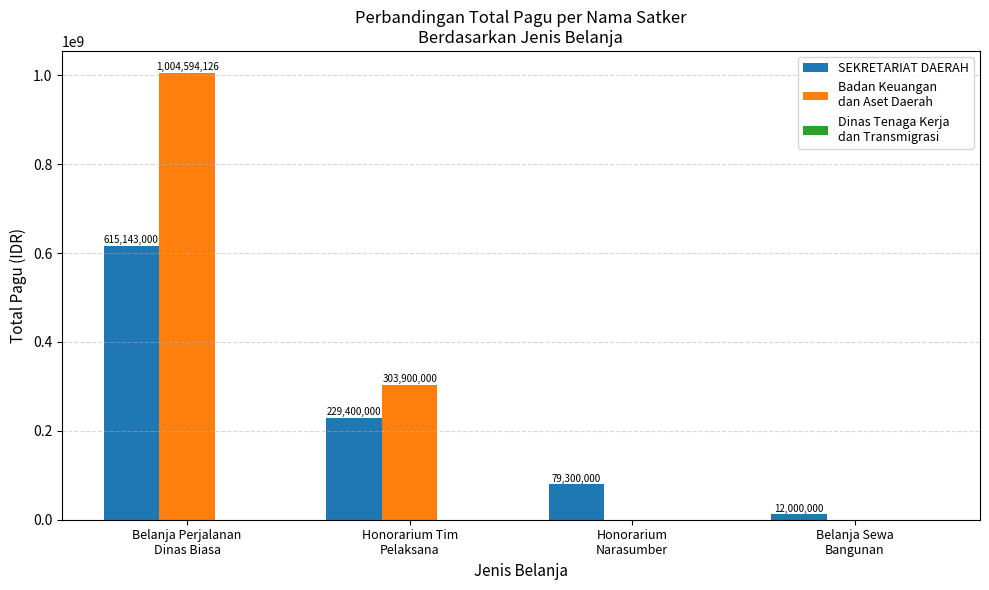

What is the greatest value displayed?

1004594126